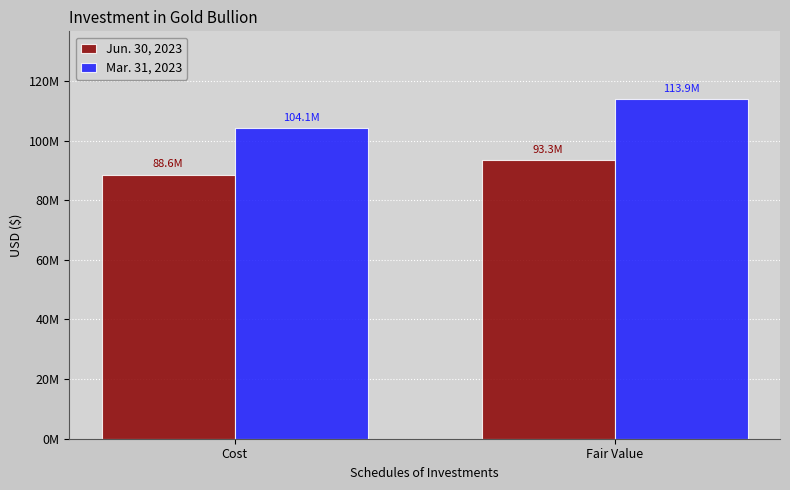

At how many categories does at least one series exceed 91148355?

2